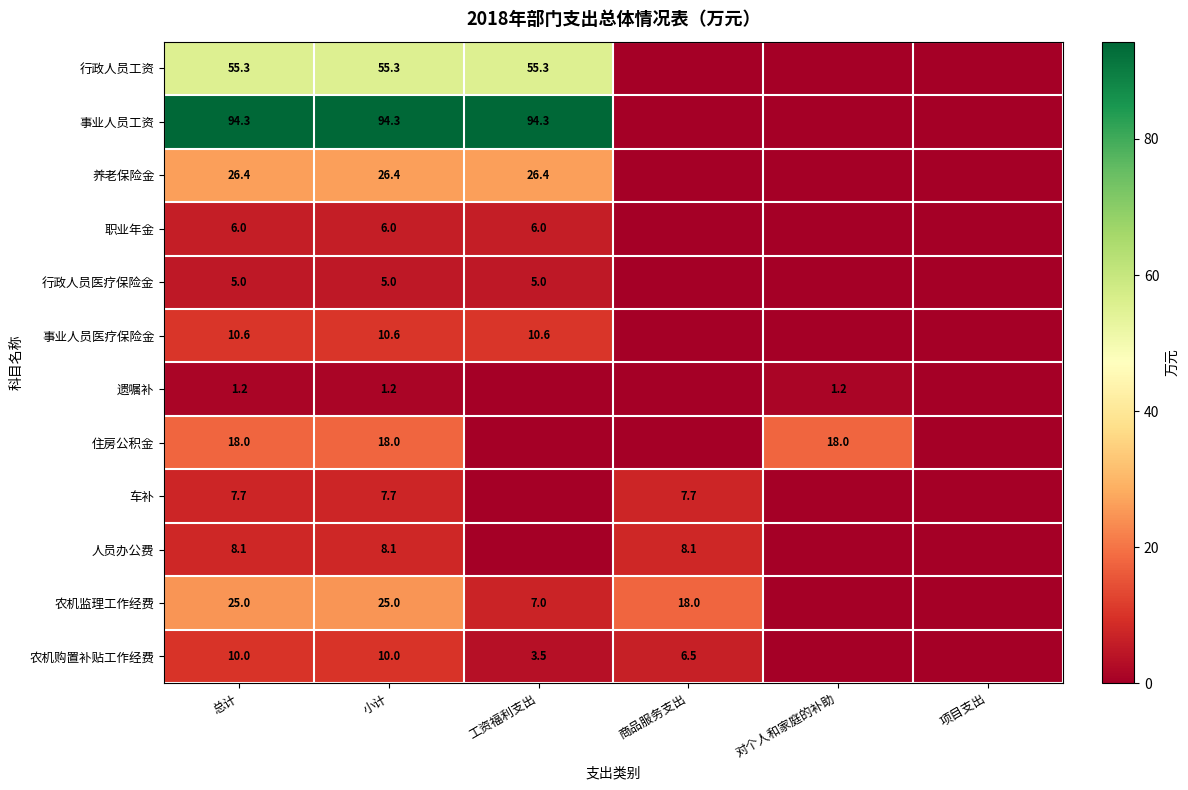

The value of 农机购置补贴工作经费 at 小计 is 2.5. True or false?

False